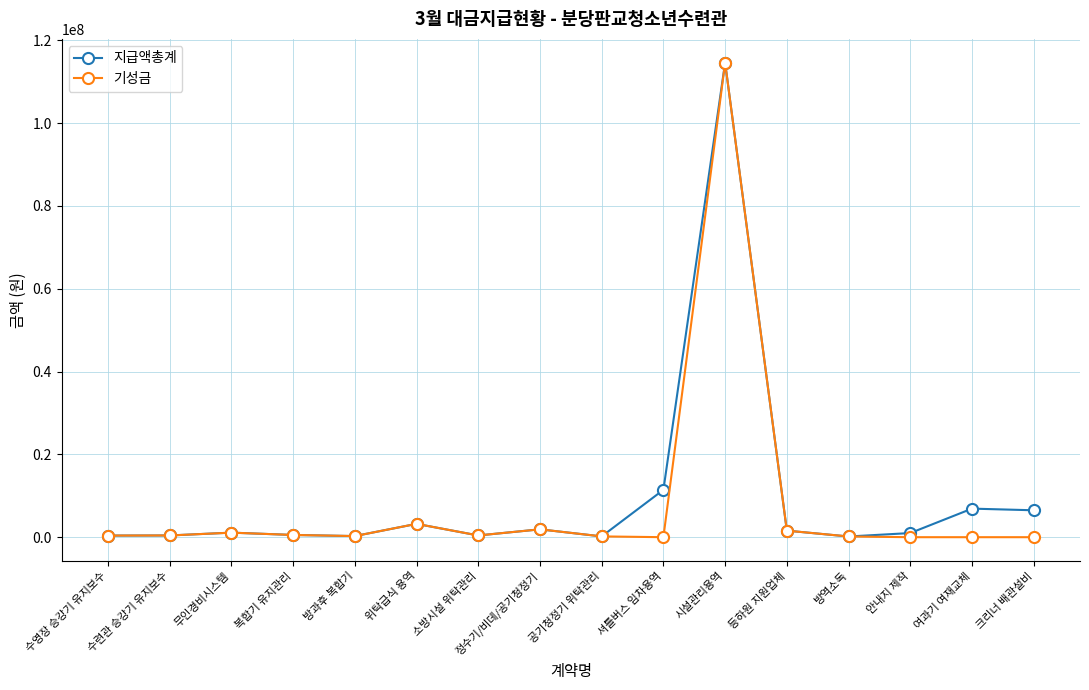

What is the average value of the 지급액총계 series?

9416779